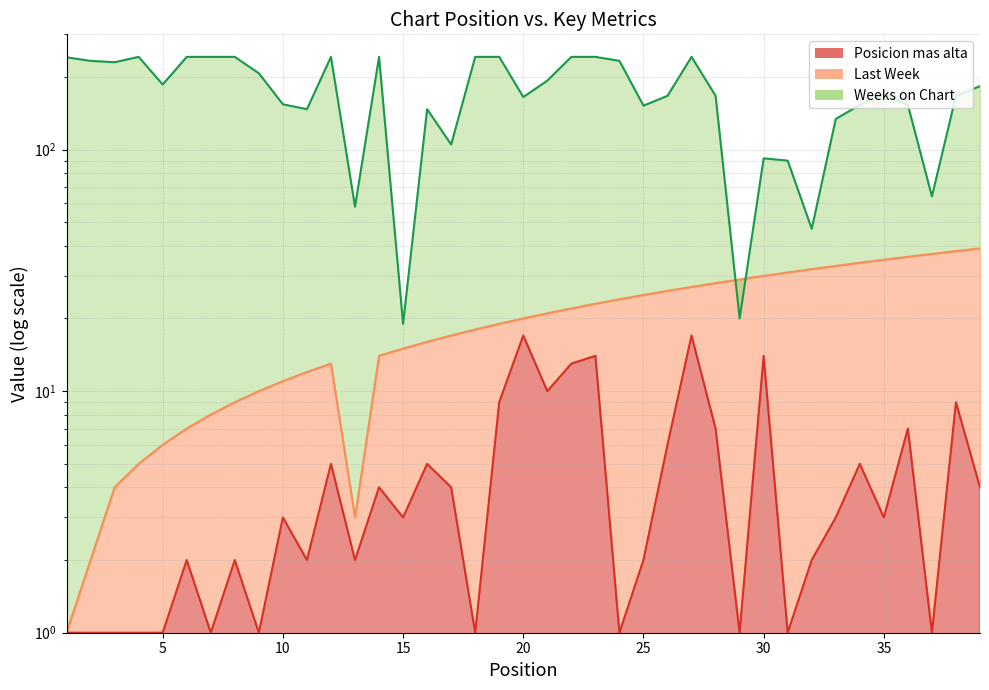

What is the difference between the highest and lowest values at 31?

89